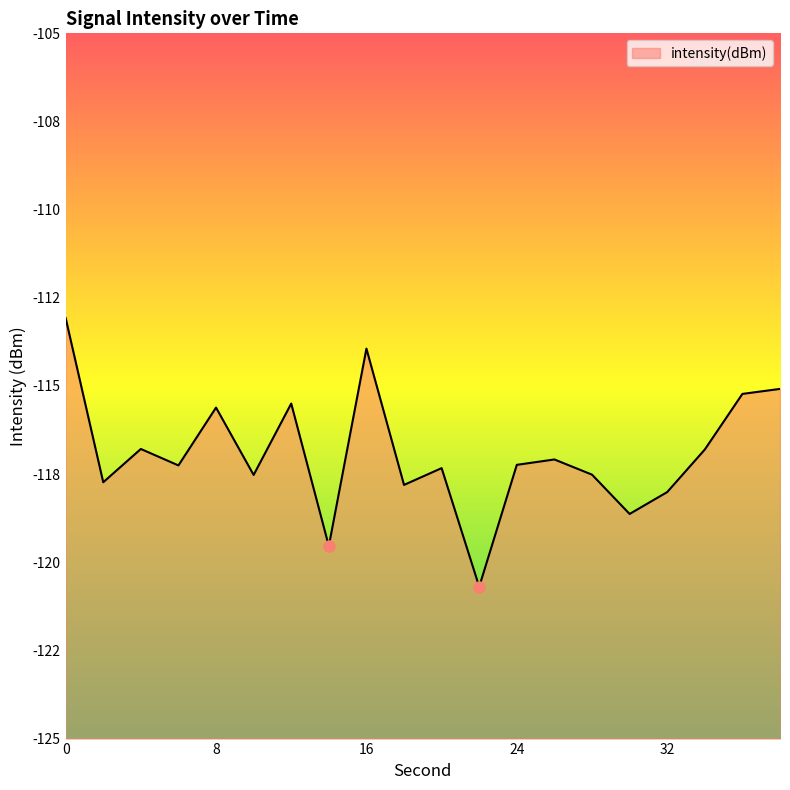

What is the difference between the values at 16 and 28?

3.6